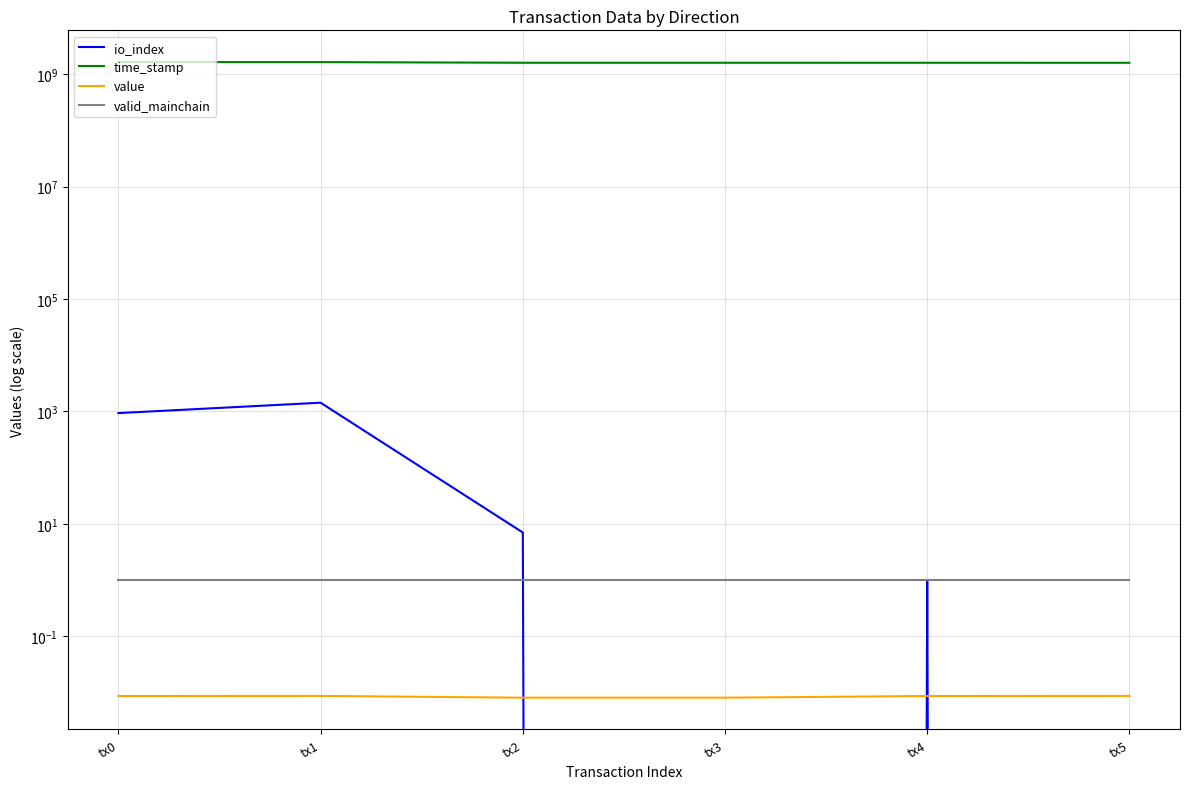

Does the chart display data point markers on the line(s)?

No